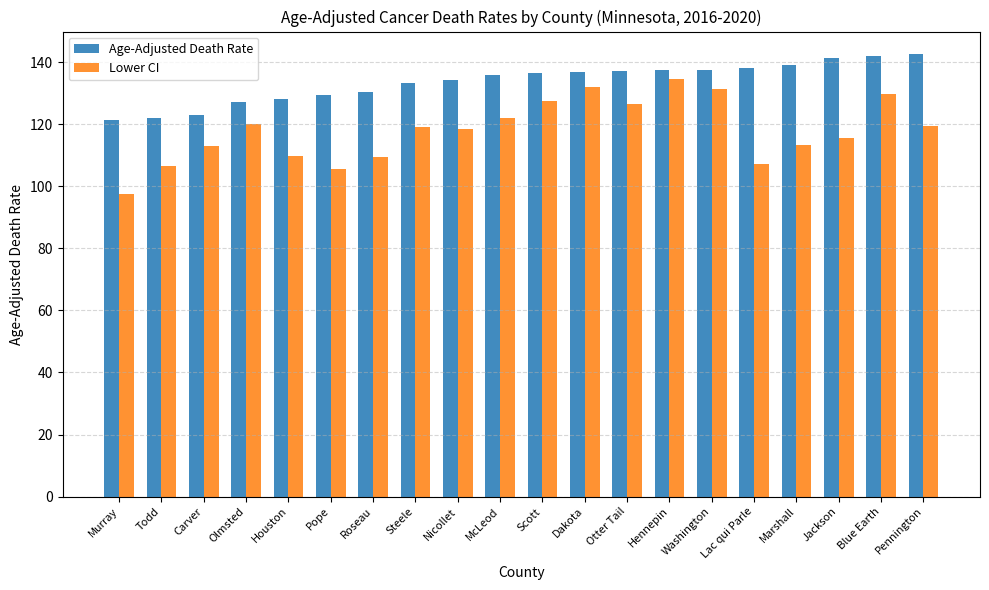

What is the spread (max minus min) of values at Todd?

15.5